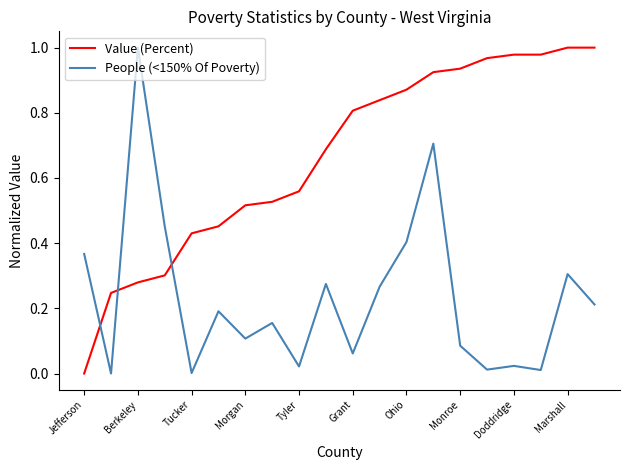

Rank the series by their average value, from highest to lowest.

Value (Percent), People (<150% Of Poverty)